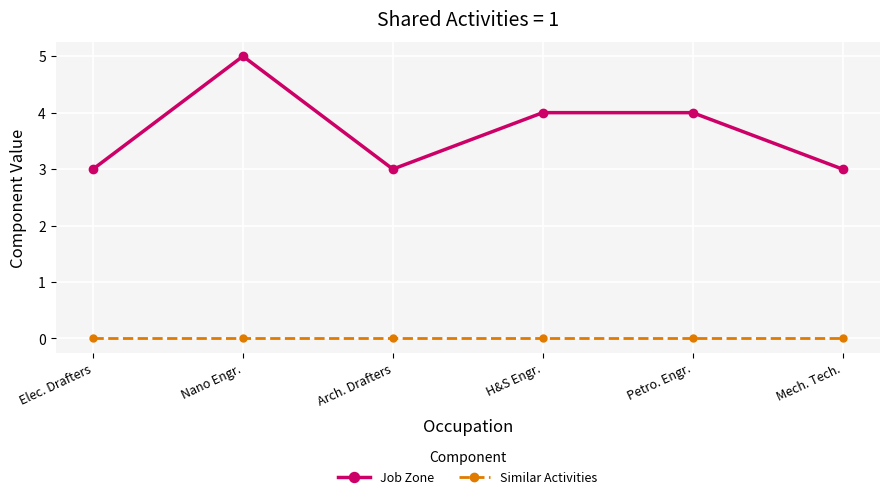

Which label corresponds to the largest value in the chart?

Nano Engr.